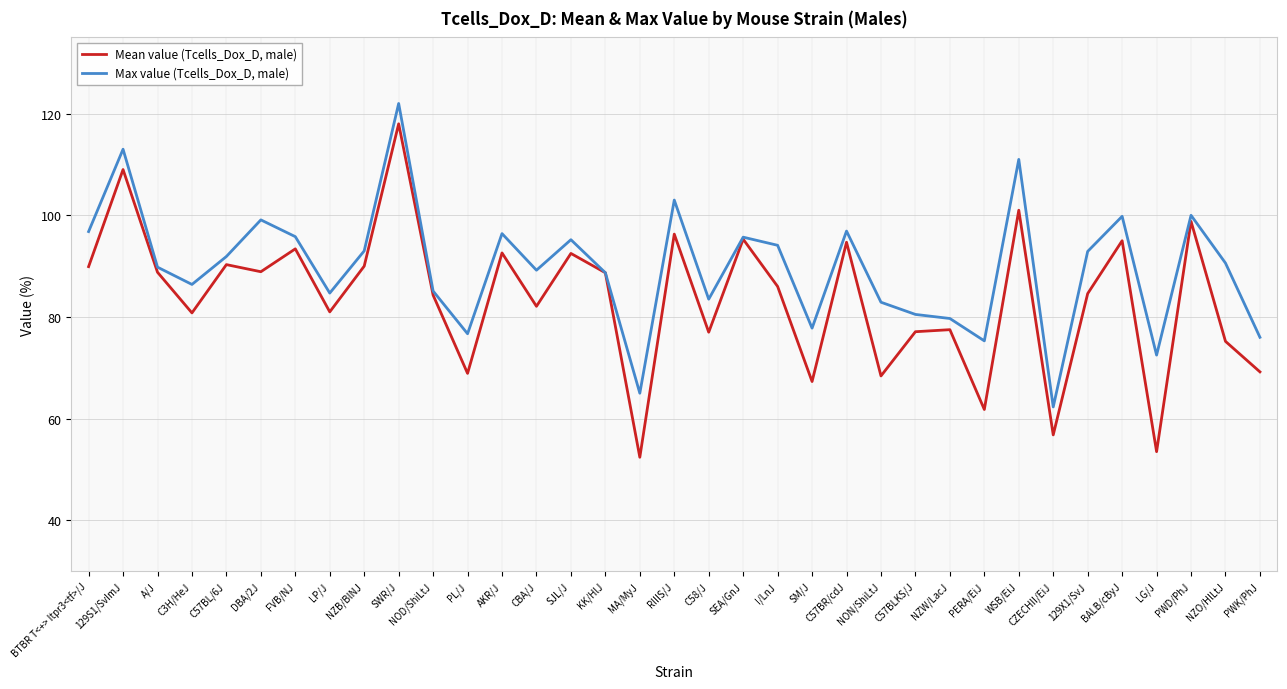

What is the difference between the Max value (Tcells_Dox_D, male) values at C58/J and CZECHII/EiJ?

21.2